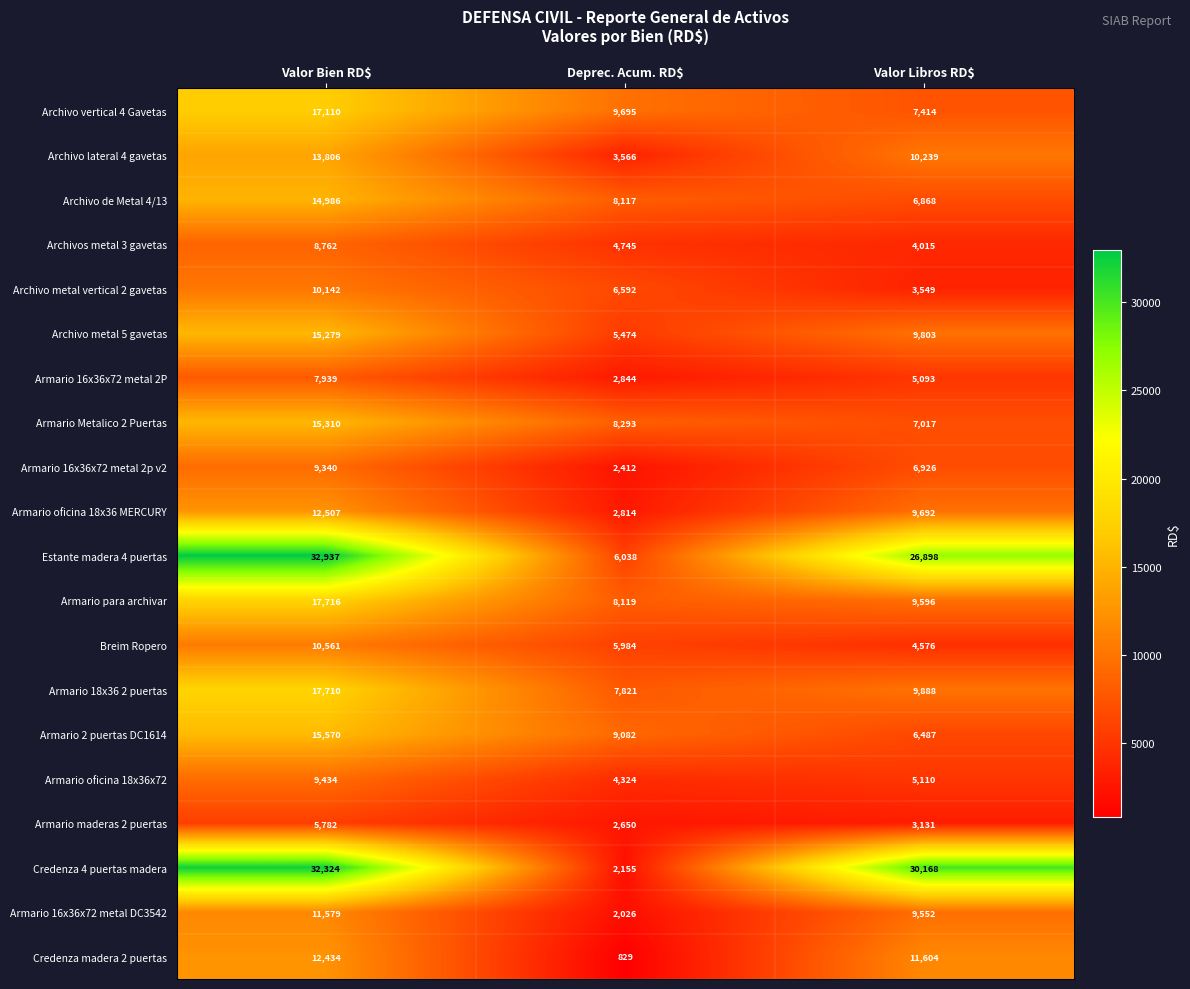

List the series in order of their peak value, lowest first.

Armario maderas 2 puertas, Armario 16x36x72 metal 2P, Archivos metal 3 gavetas, Armario 16x36x72 metal 2p v2, Armario oficina 18x36x72, Archivo metal vertical 2 gavetas, Breim Ropero, Armario 16x36x72 metal DC3542, Credenza madera 2 puertas, Armario oficina 18x36 MERCURY, Archivo lateral 4 gavetas, Archivo de Metal 4/13, Archivo metal 5 gavetas, Armario Metalico 2 Puertas, Armario 2 puertas DC1614, Archivo vertical 4 Gavetas, Armario 18x36 2 puertas, Armario para archivar, Credenza 4 puertas madera, Estante madera 4 puertas